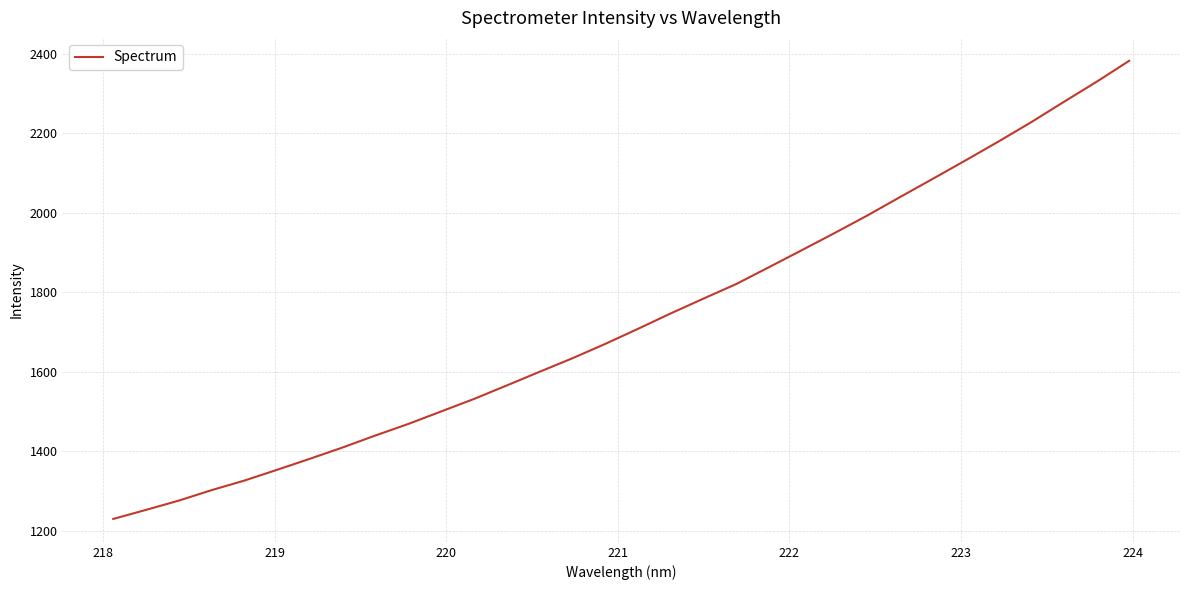

What is the maximum value shown in the chart?

2382.7